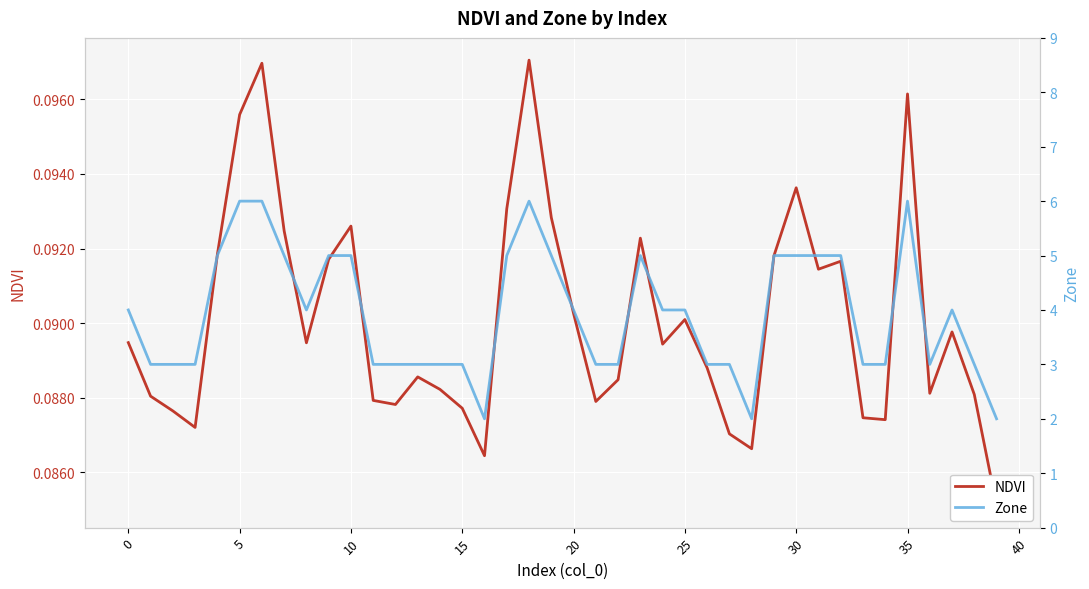

What is the value of the NDVI point at the 40th from the left?

0.1